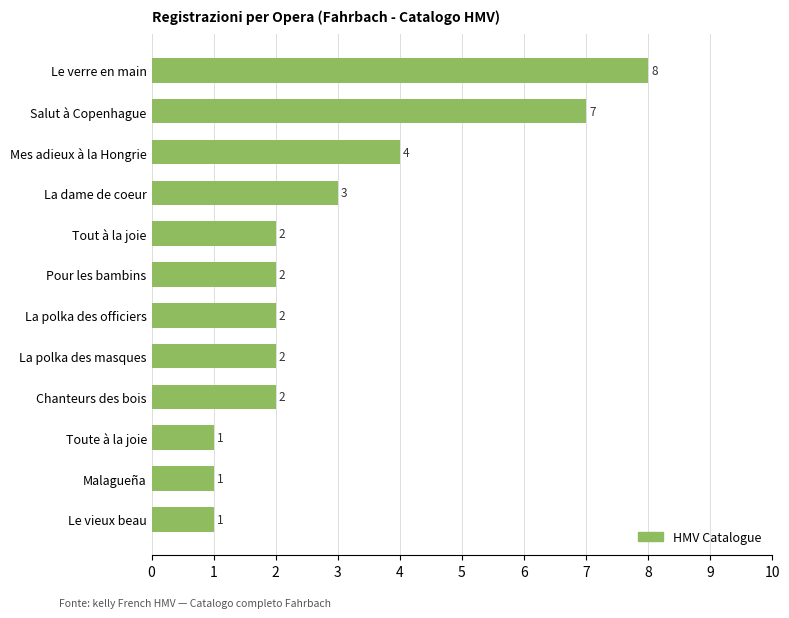

What is the difference between the maximum and minimum values?

7